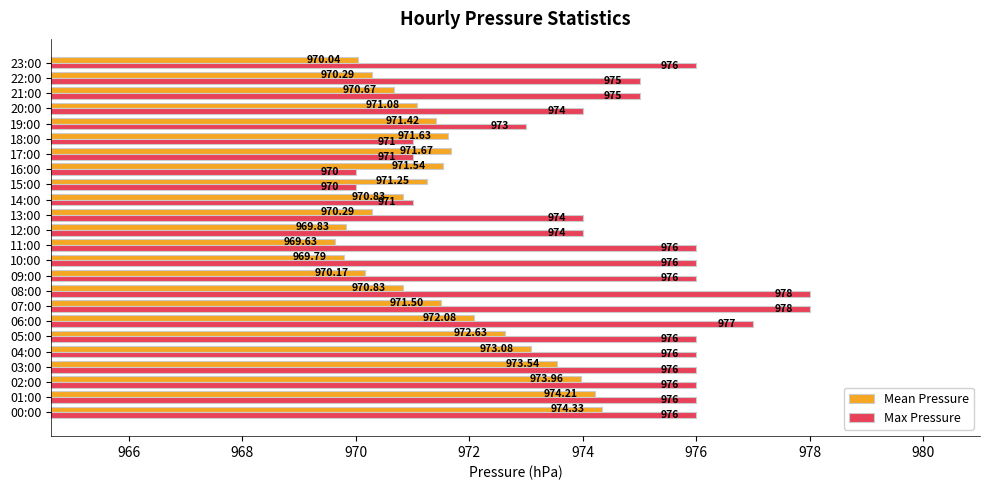

Between 03:00 and 05:00, which series saw the biggest shift?

Mean Pressure